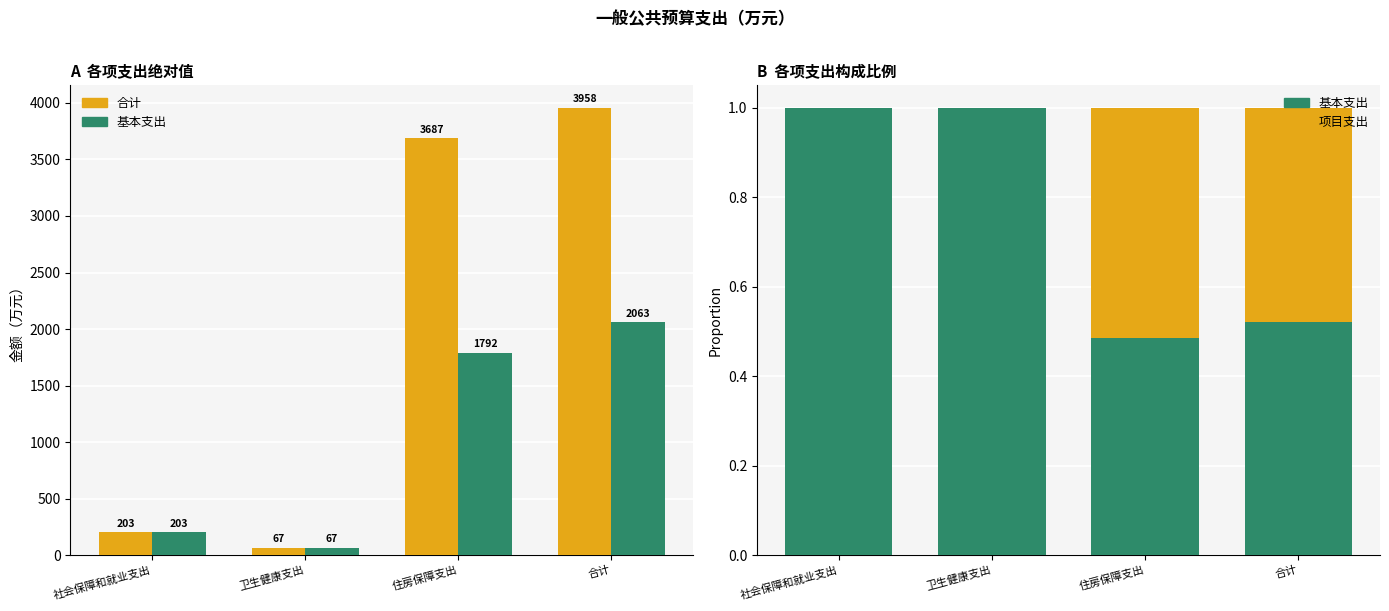

Which series changed the most between 住房保障支出 and 合计?

合计